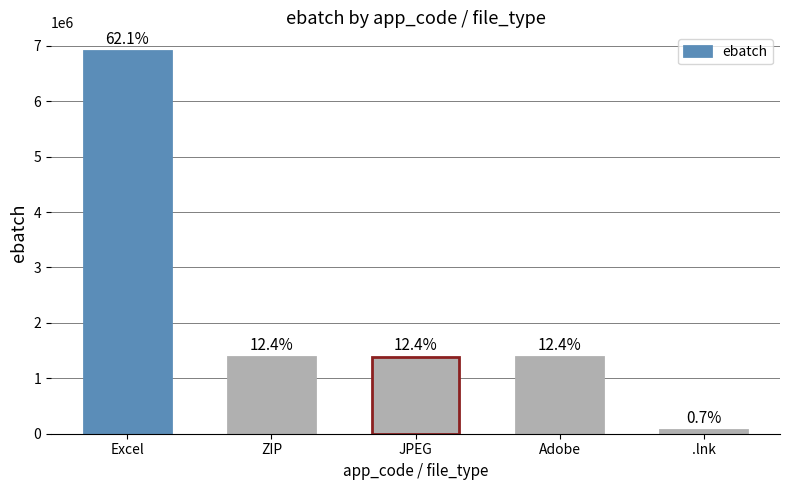

How many bars are there in total?

5